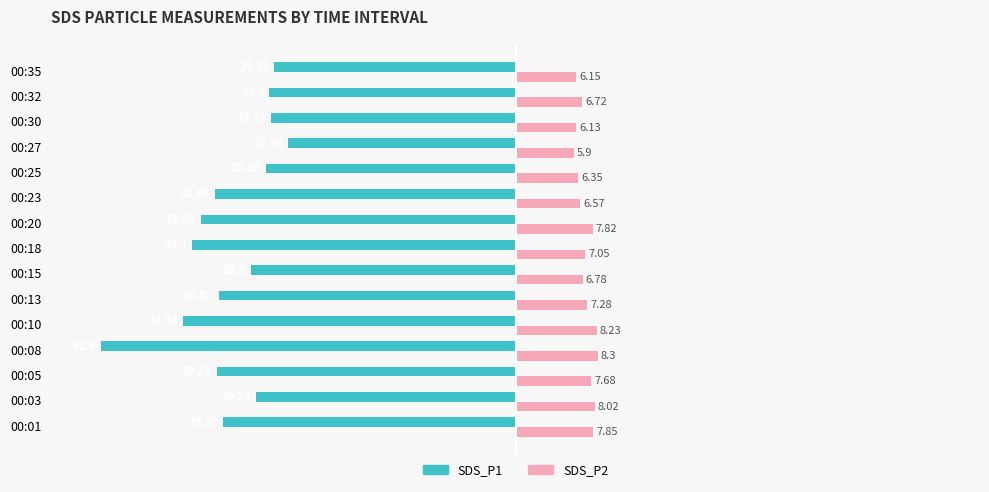

List the series in order of their peak value, lowest first.

SDS_P1, SDS_P2